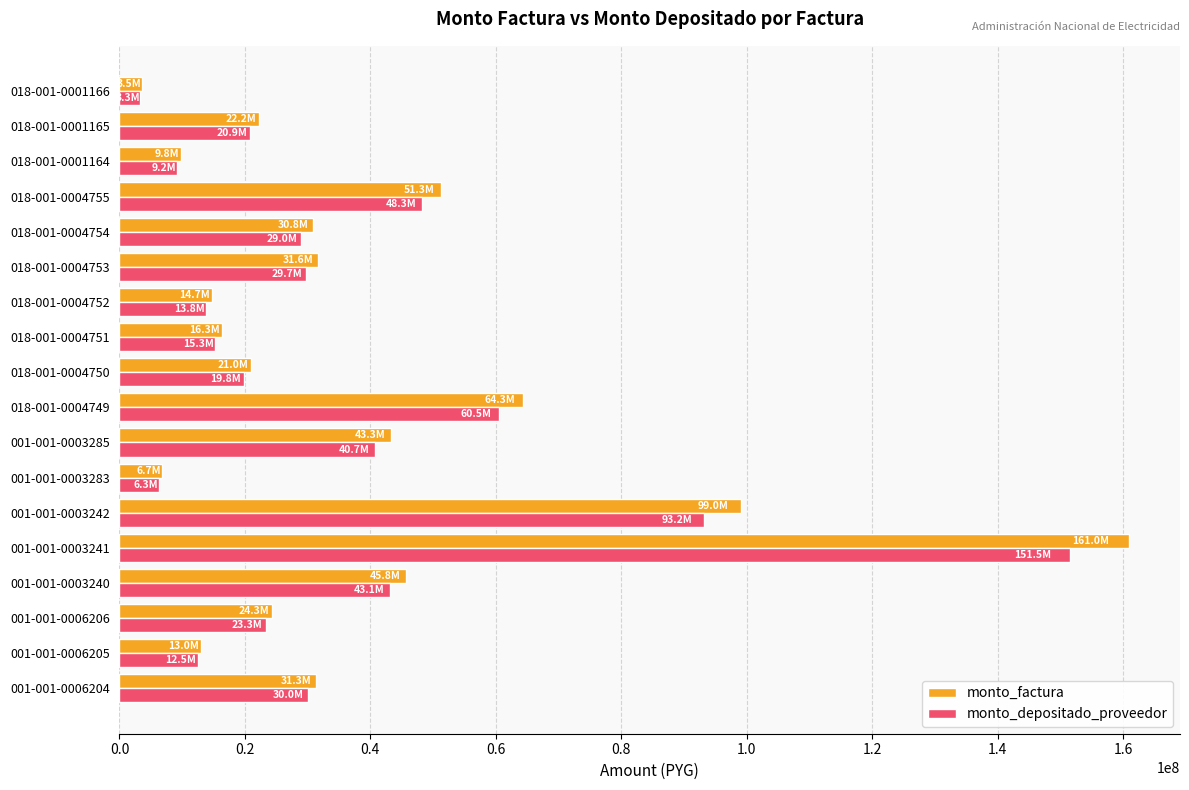

What is the maximum value shown in the chart?

161028830